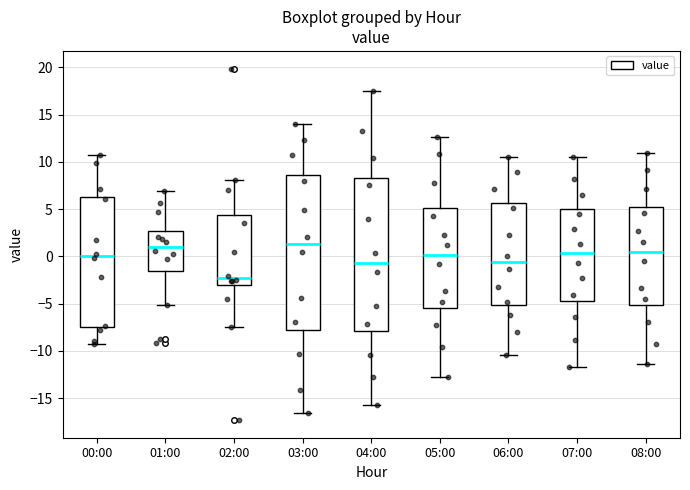

Where does the lower whisker of the box for 04:00 end on the y-axis? The values are not printed on the chart, so give them approximately, as read against the axis.

-15.5